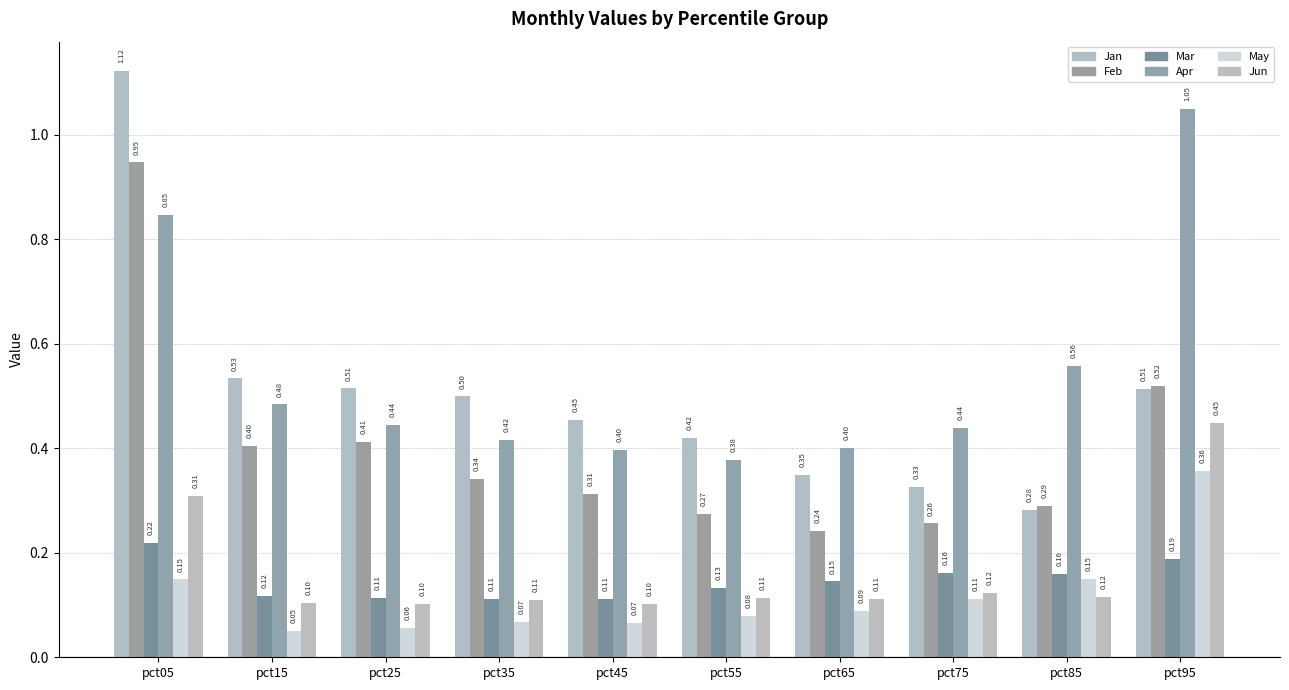

Reading left to right, transcribe all the data shown in this chart.

Jan: 1.1	0.5	0.5	0.5	0.5	0.4	0.3	0.3	0.3	0.5
Feb: 0.9	0.4	0.4	0.3	0.3	0.3	0.2	0.3	0.3	0.5
Mar: 0.2	0.1	0.1	0.1	0.1	0.1	0.1	0.2	0.2	0.2
Apr: 0.8	0.5	0.4	0.4	0.4	0.4	0.4	0.4	0.6	1.0
May: 0.1	0.1	0.1	0.1	0.1	0.1	0.1	0.1	0.1	0.4
Jun: 0.3	0.1	0.1	0.1	0.1	0.1	0.1	0.1	0.1	0.4